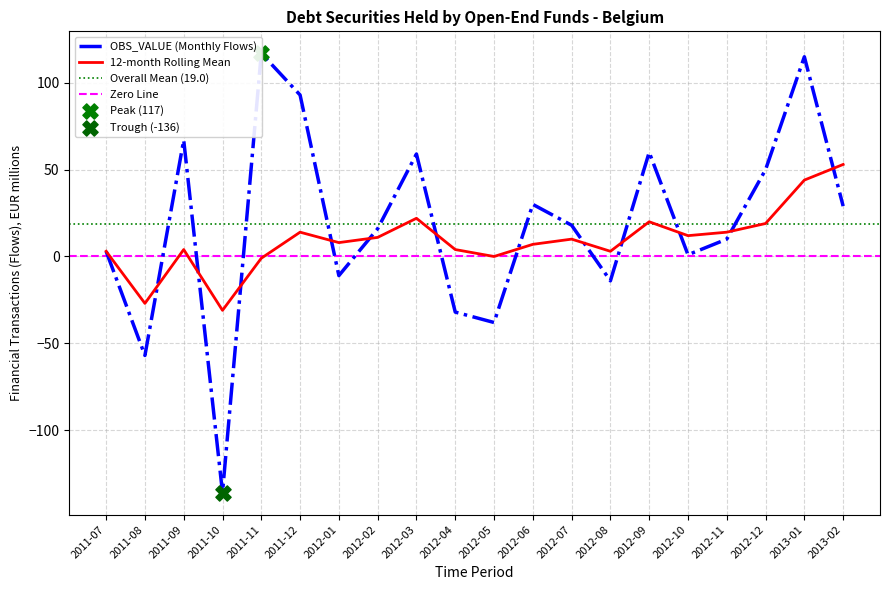

What is the total value across all series at 2012-01?

-3